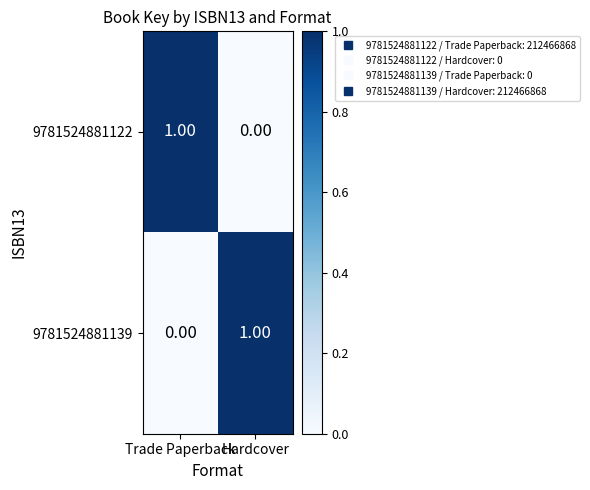

Is the value of 9781524881139 at Trade Paperback greater than the value of 9781524881122 at Trade Paperback?

No